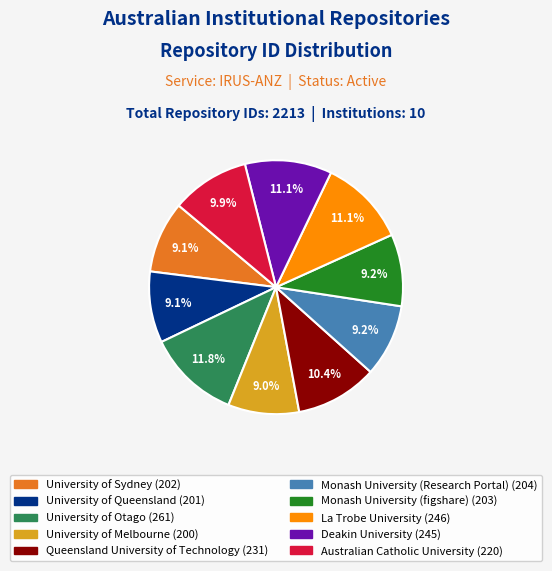

What percentage is NOT represented by University of Otago?

88.2%